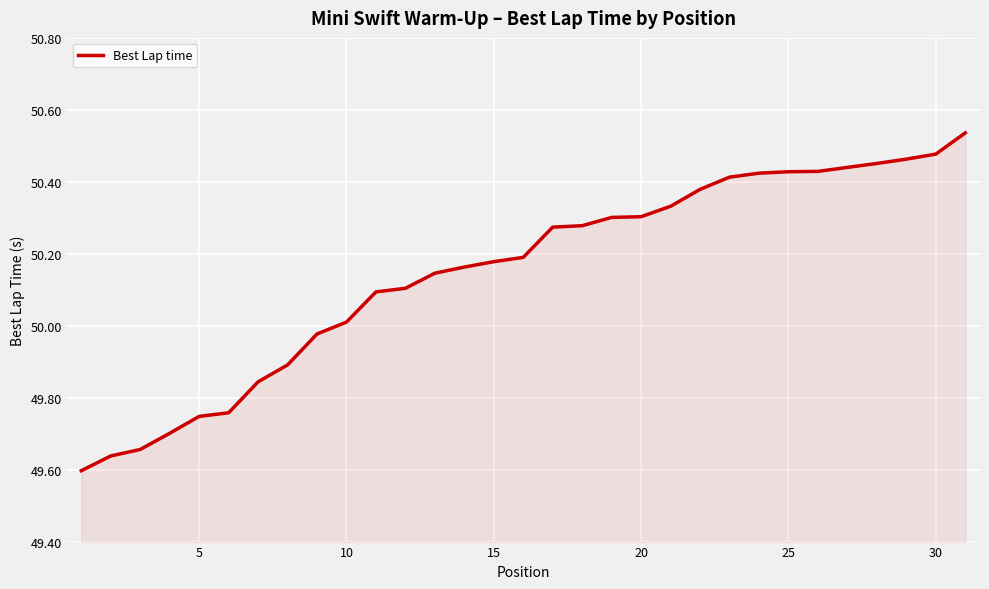

What is the difference between the maximum and minimum values?

0.9